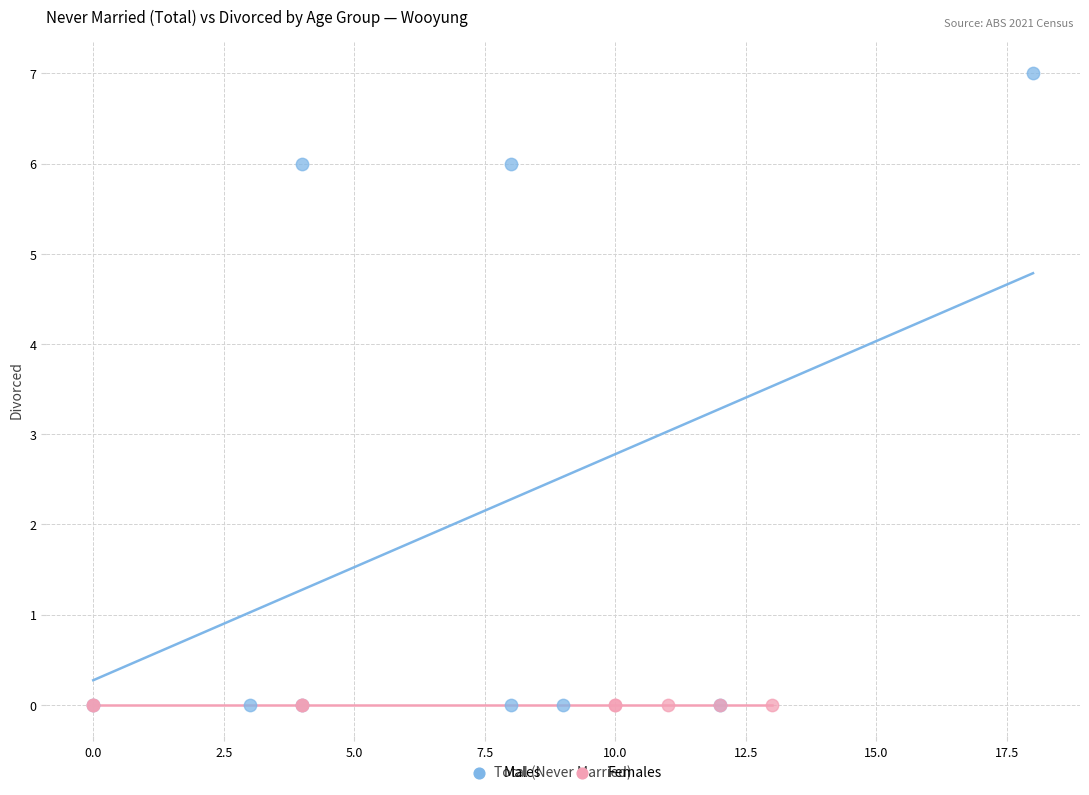

Which series reaches the maximum Y coordinate?

Males